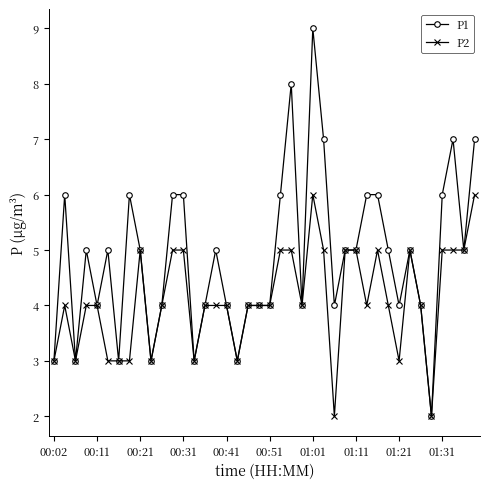

Rank the series by their average value, from highest to lowest.

P1, P2